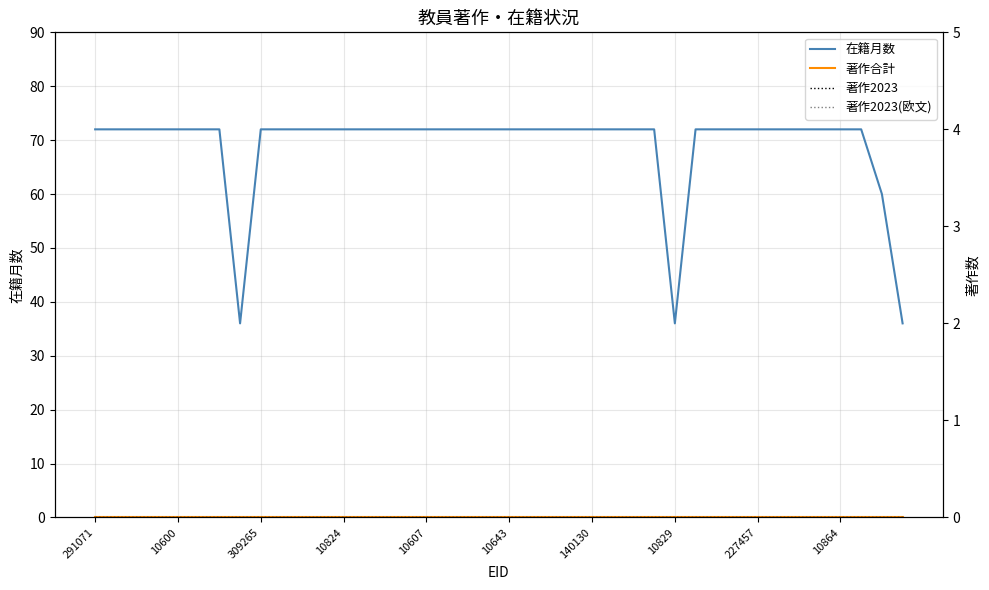

Is the value of 著作2023 at 30 greater than the value of 在籍月数 at 10829?

No